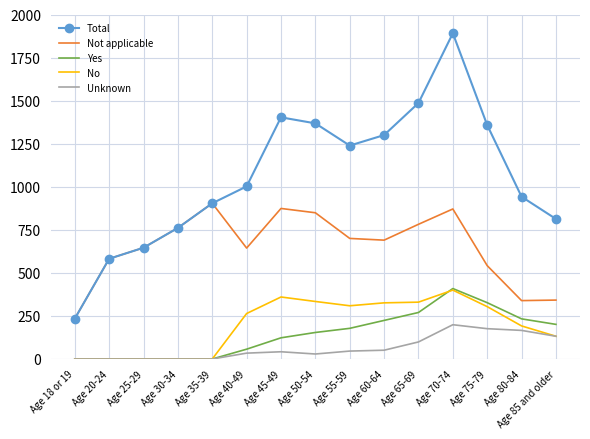

At which category is the sum across all series the highest?

Age 70-74